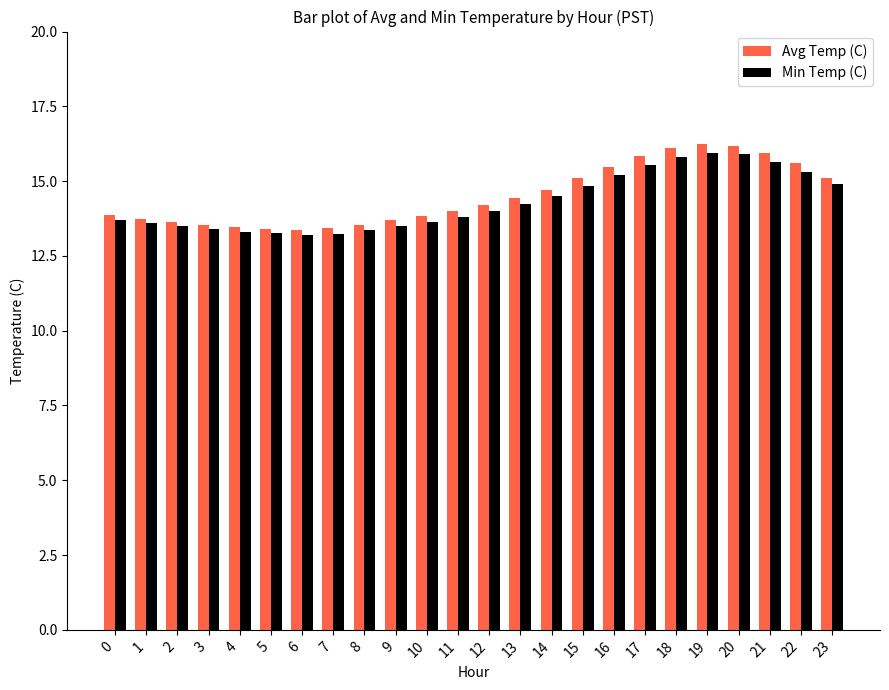

Which series has the largest range (max minus min)?

Avg Temp (C)